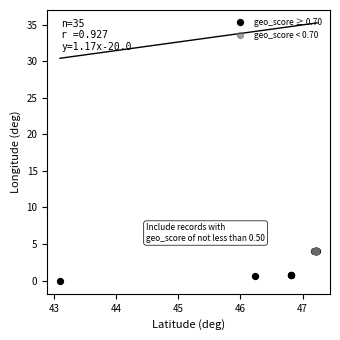

Which series reaches the minimum Y coordinate?

geo_score ≥ 0.70